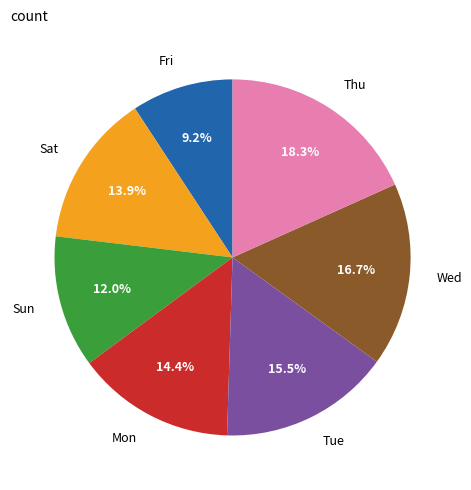

Which has a higher value, Wed or Mon?

Wed